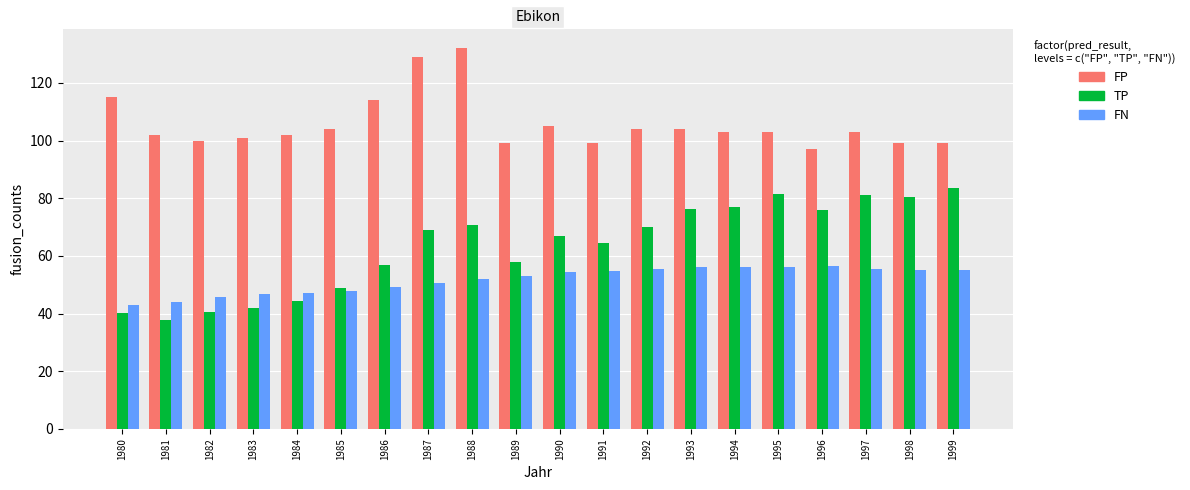

At 1987, list the series in order from largest to smallest.

FP, TP, FN